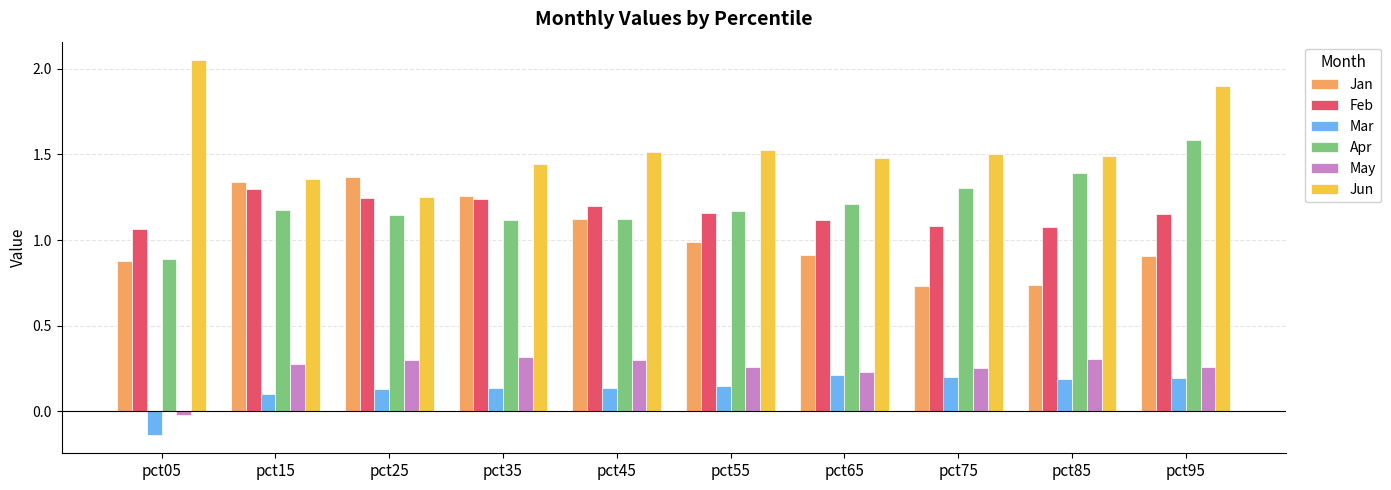

Where does the May series first go above 0?

pct15